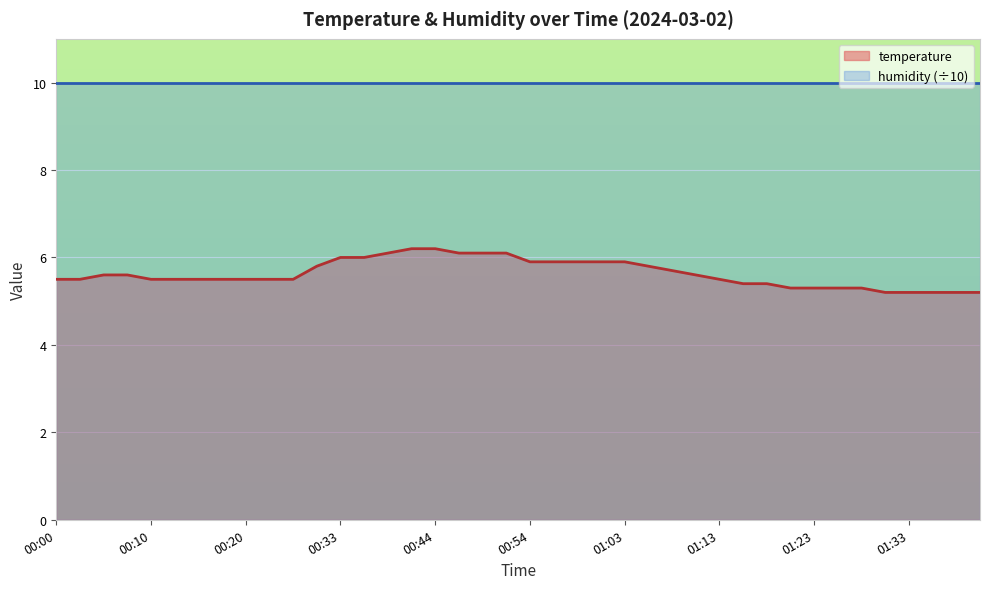

Read the value at 01:35.

5.2